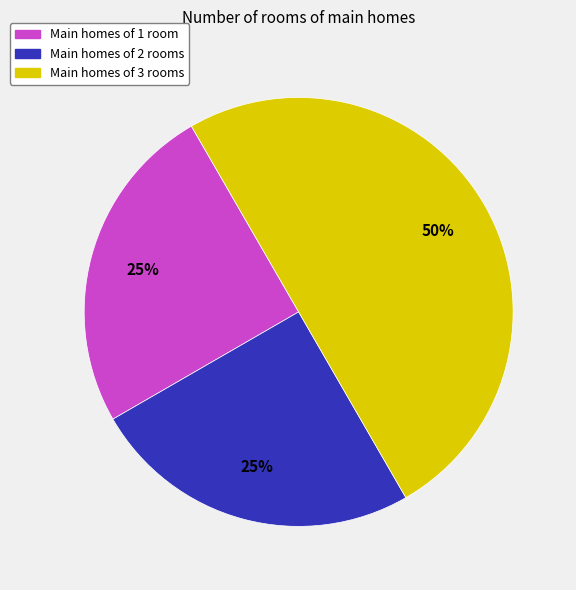

How many segments does this pie chart have?

3